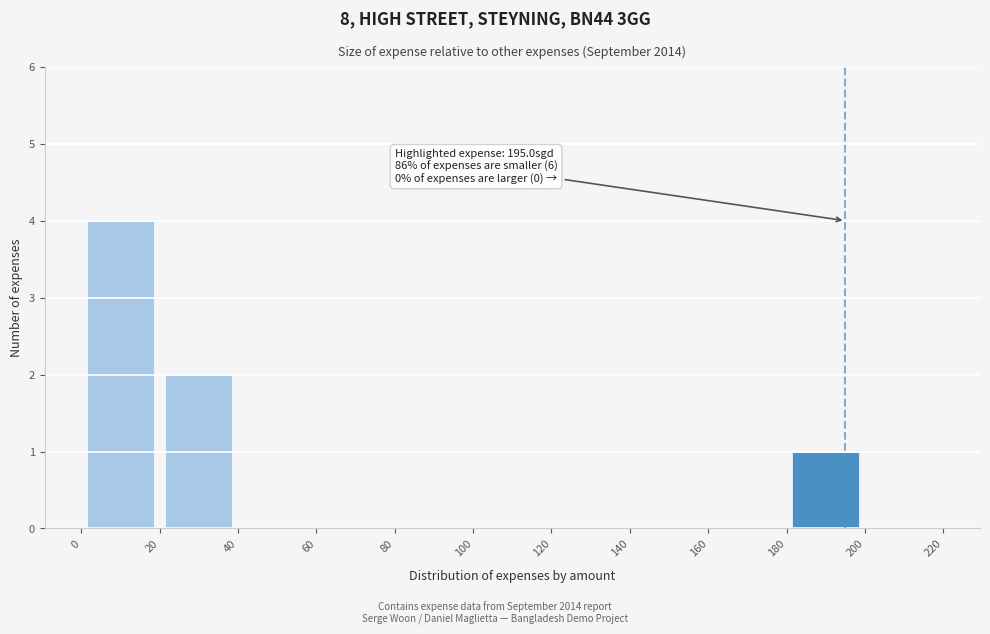

Over which range of the x-axis is the bar tallest?

0 to 20